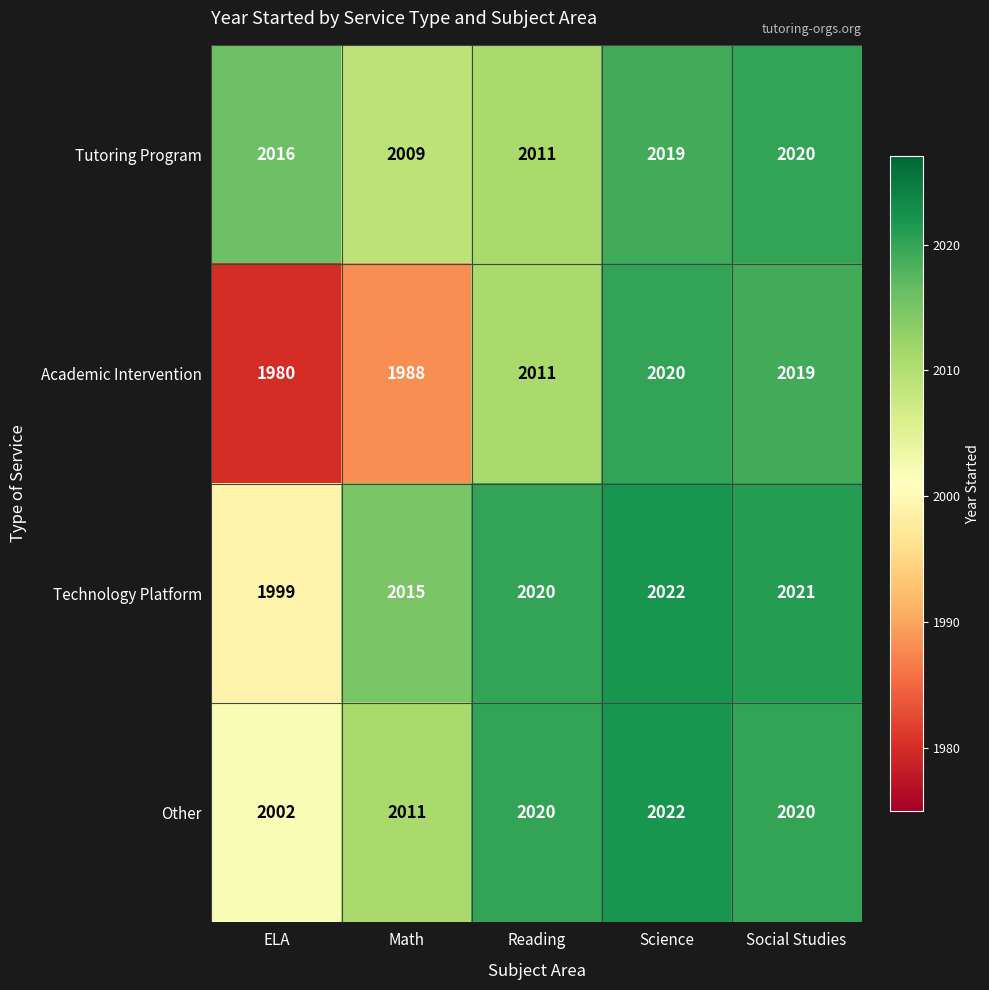

Read the Tutoring Program value at Math.

2009